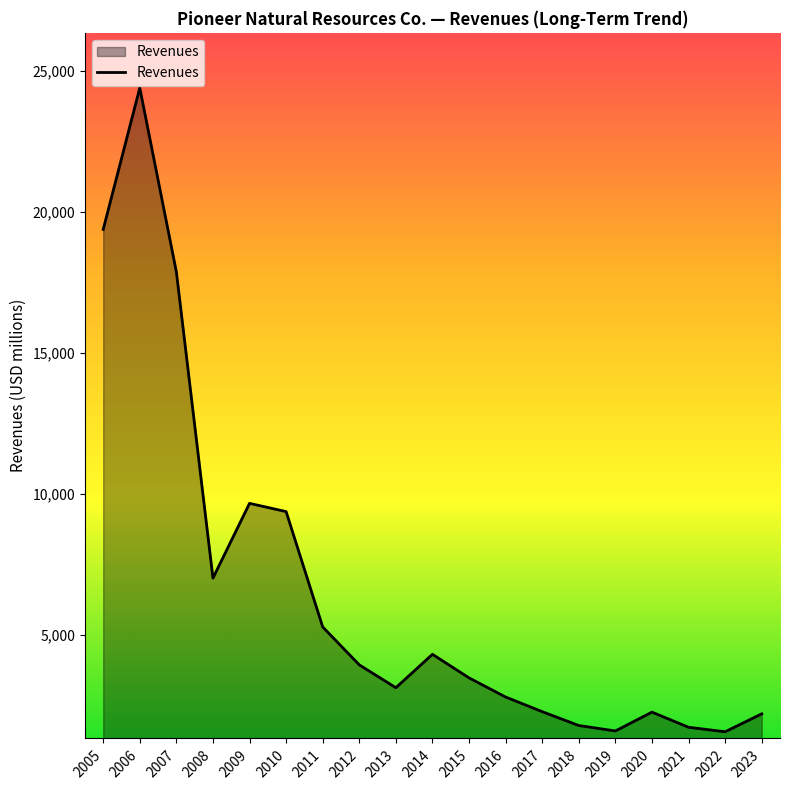

What is the smallest value displayed?

1582